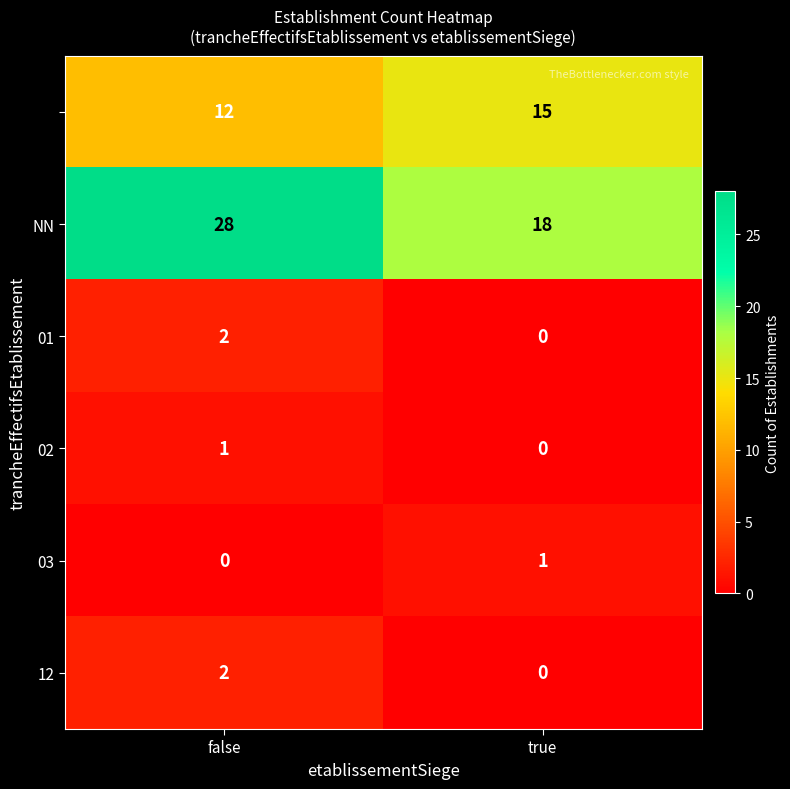

At which category is the sum across all series the highest?

false